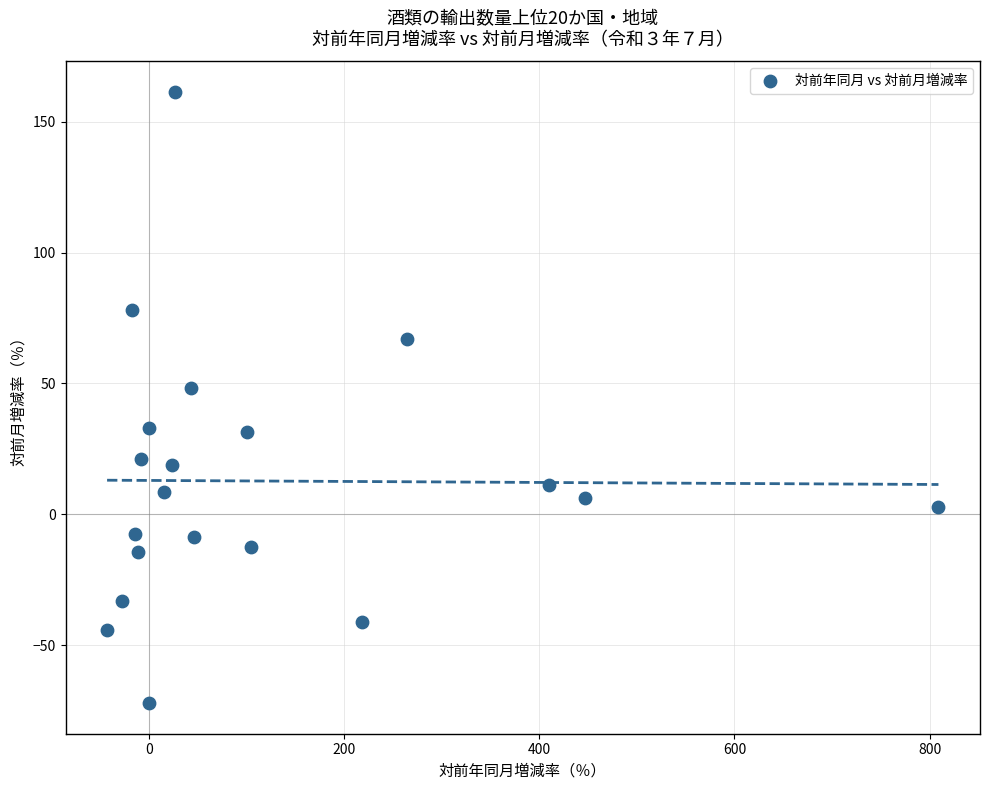

What Y value in the scatter plot is closest to 44?

48.2